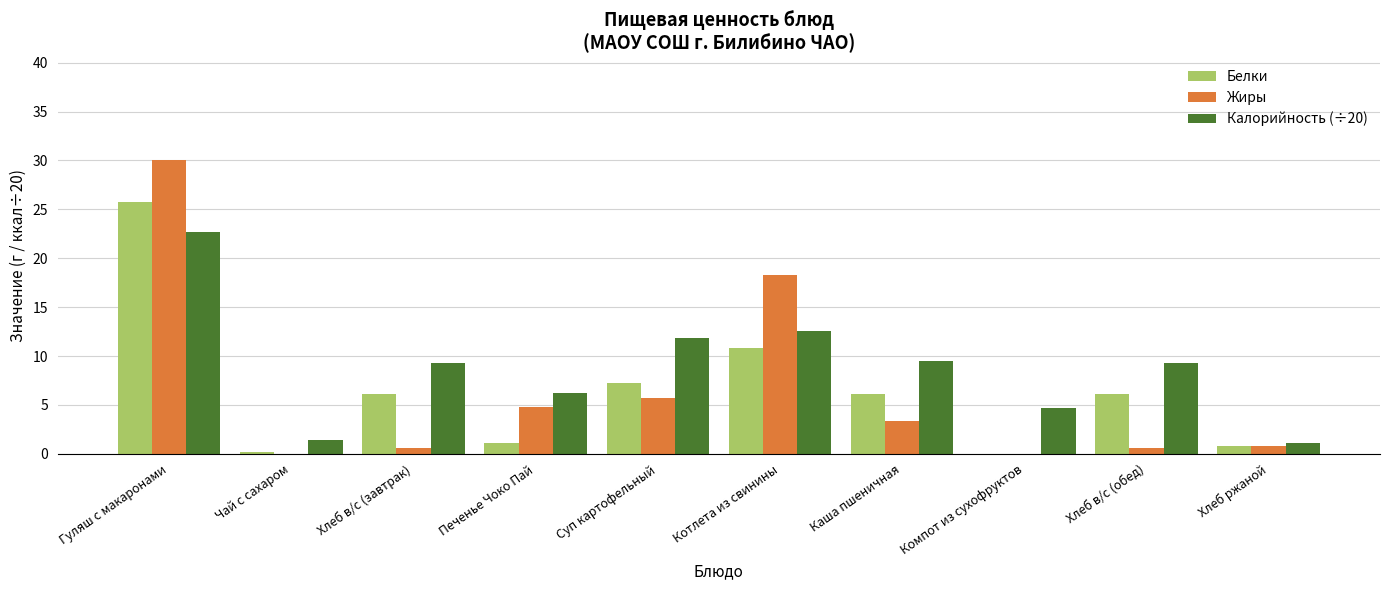

Are the bars horizontal?

No